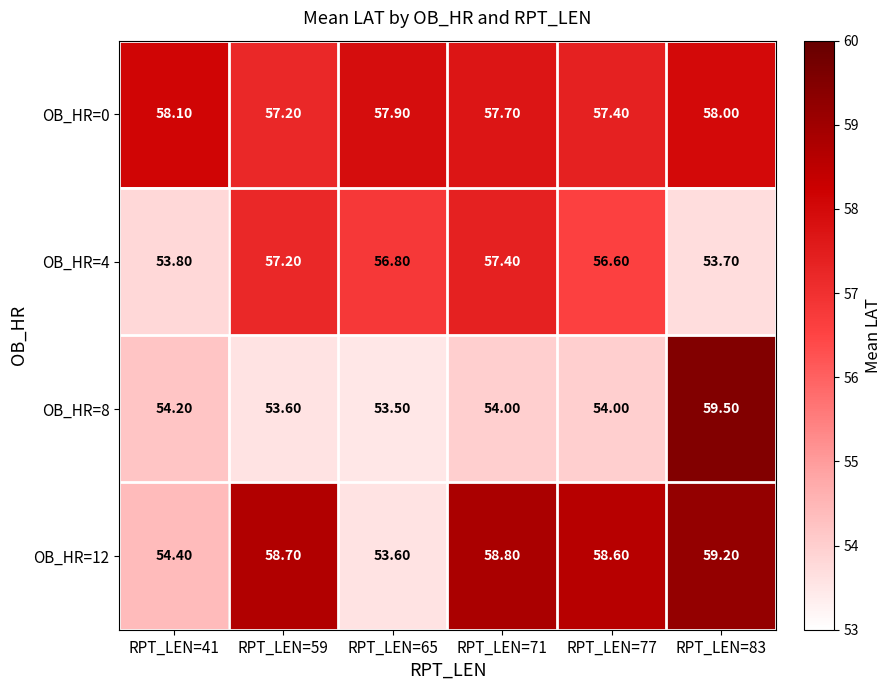

At how many categories does at least one series exceed 54?

6